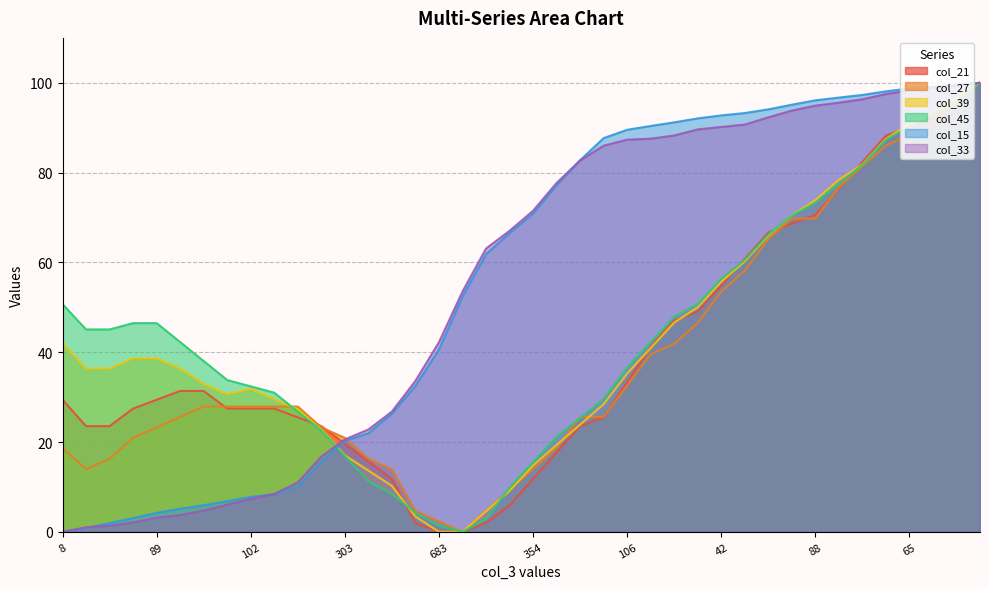

Does the chart have visible grid lines?

Yes